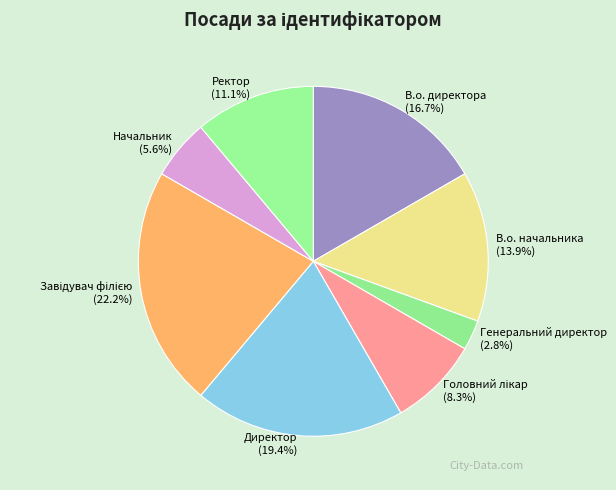

Which has a higher value, Ректор or В.о. директора?

В.о. директора